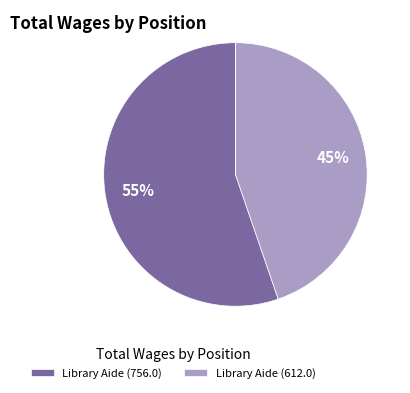

To the nearest percent, what is the average slice percentage?

33%